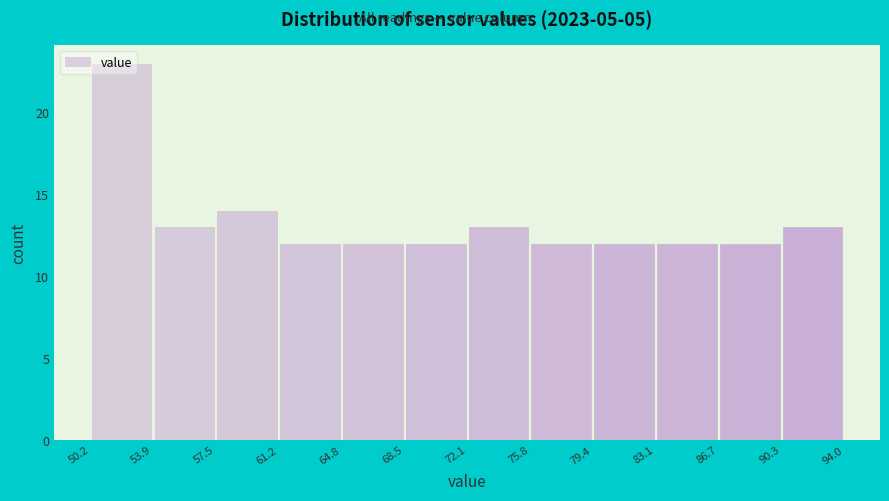

Reading left to right, list every bar in this chart as the range it spans on the x-axis followed by its height. The values are not printed on the chart, so give them approximately, as read against the axis.

50.2 to 53.9: 23
53.9 to 57.5: 13
57.5 to 61.2: 14
61.2 to 64.8: 12
64.8 to 68.5: 12
68.5 to 72.1: 12
72.1 to 75.8: 13
75.8 to 79.4: 12
79.4 to 83.1: 12
83.1 to 86.7: 12
86.7 to 90.3: 12
90.3 to 94.0: 13